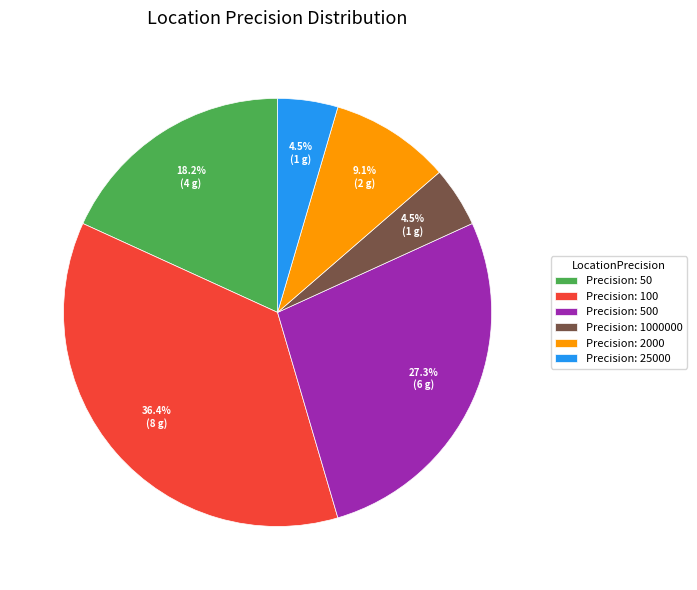

What portion of the pie excludes Precision: 100?

63.6%